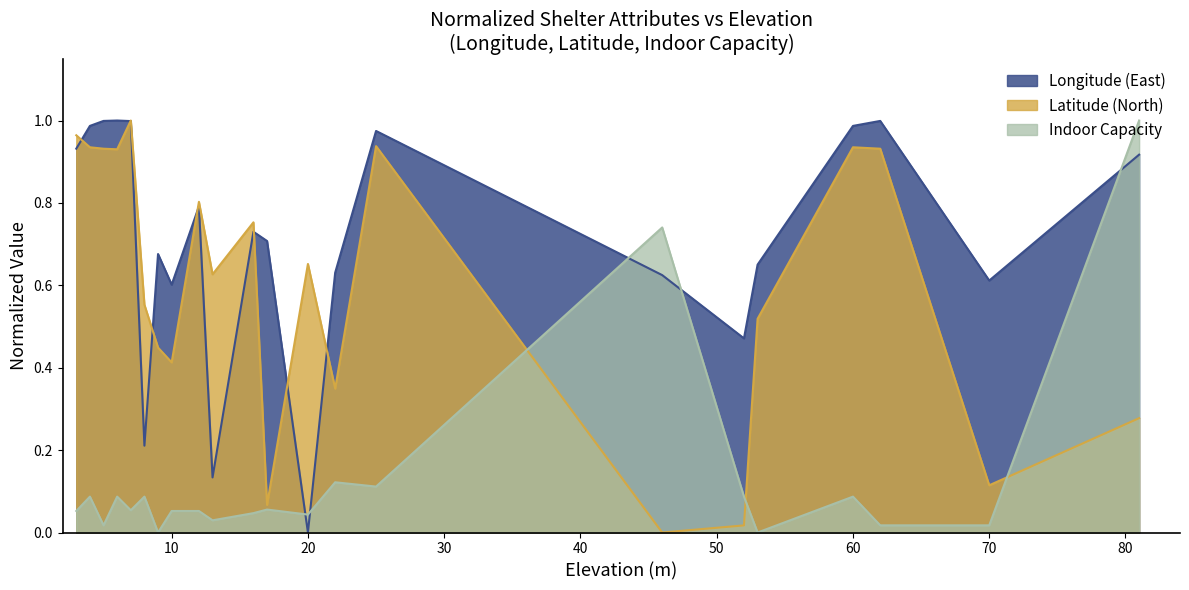

What is the sum of all Longitude (East) values?

15.6